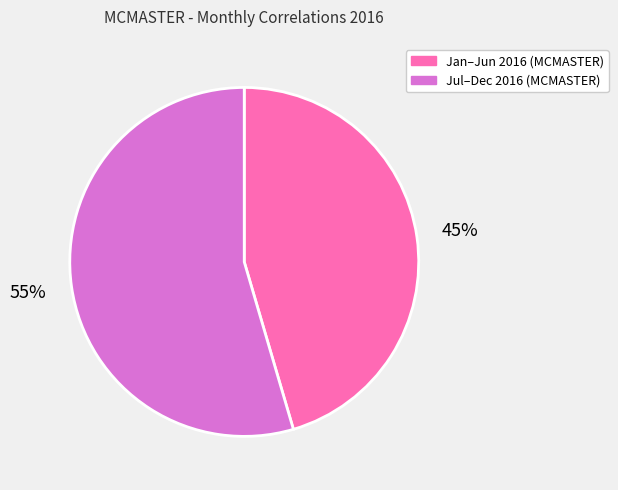

To the nearest percent, what is the average slice percentage?

50%